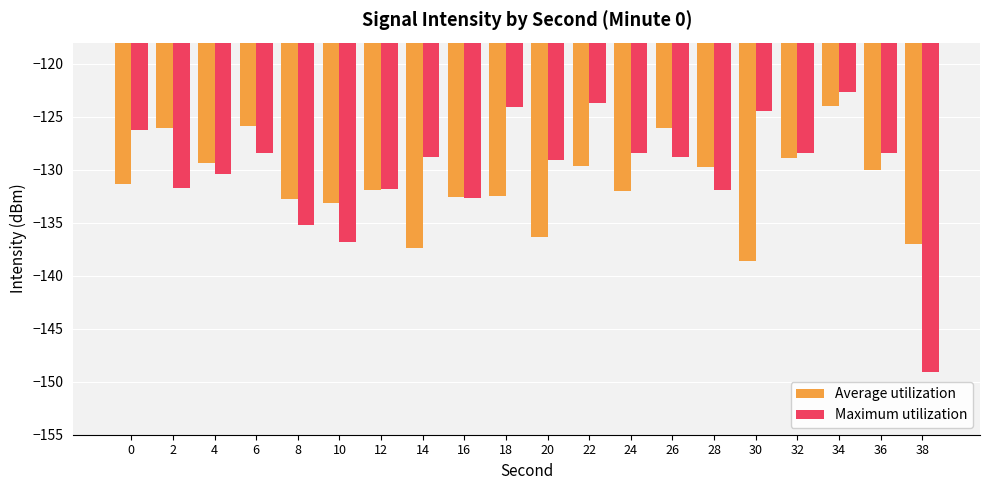

What is the value of the Maximum utilization bar at the 14th from the left?

-128.8